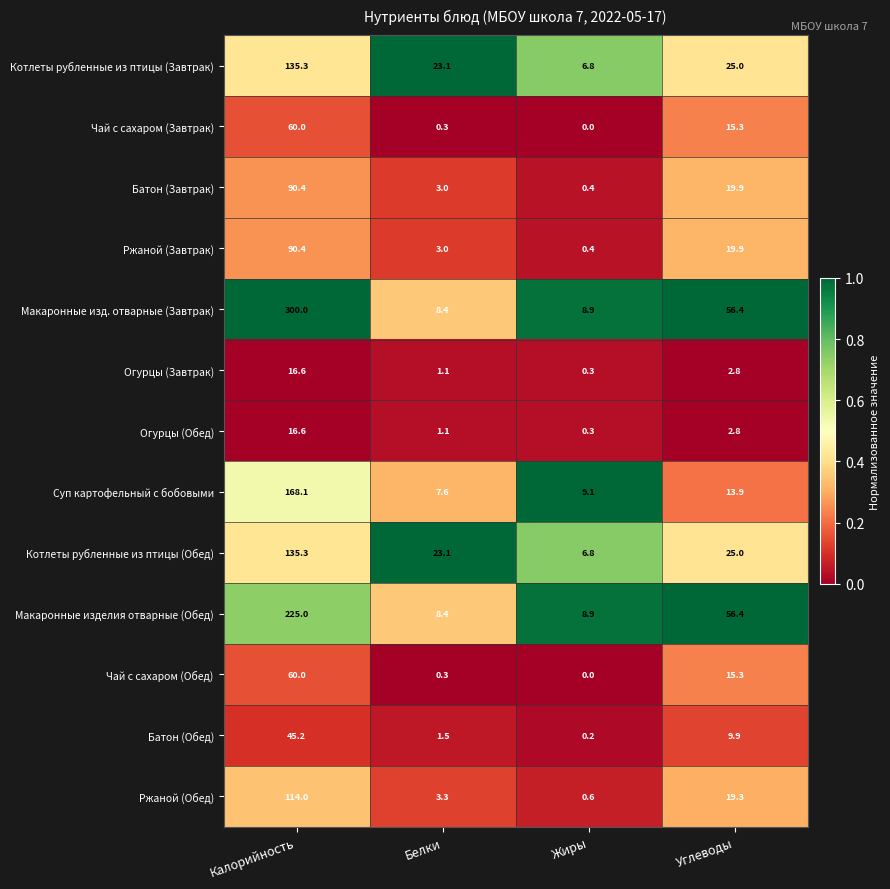

What is the difference between the maximum and second lowest values in the Суп картофельный с бобовыми series?

159.0